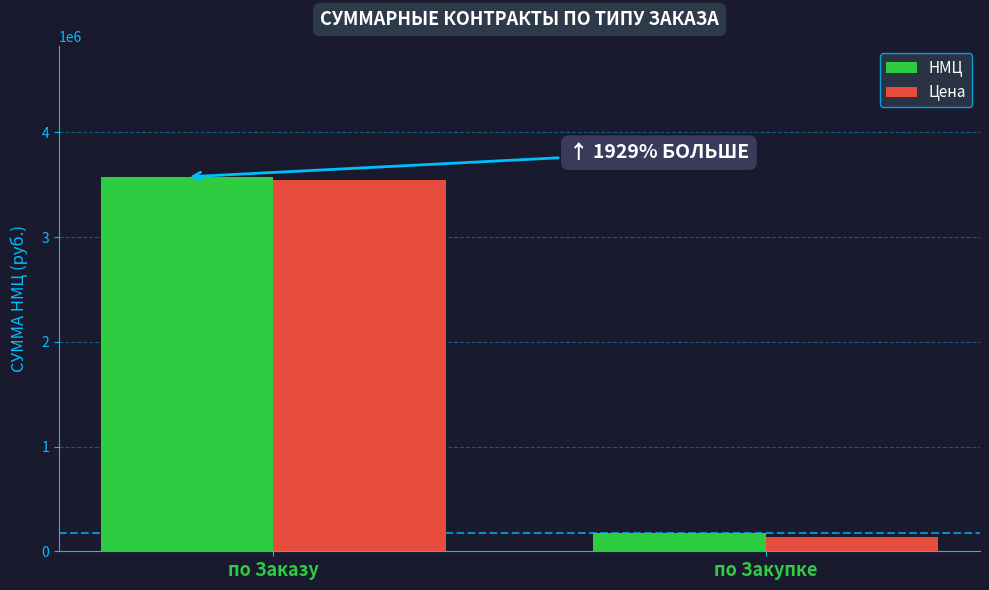

What is the sum of the НМЦ values at по Закупке and по Заказу?

3752009.8